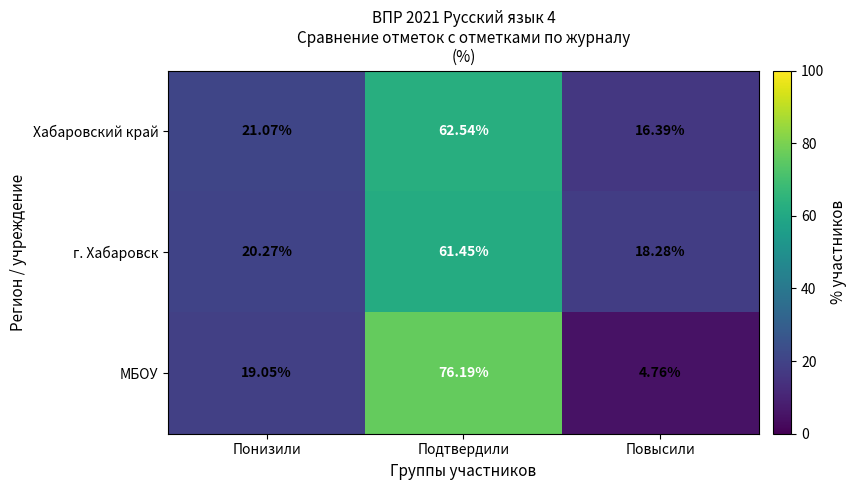

List the series in order of their peak value, lowest first.

г. Хабаровск, Хабаровский край, МБОУ